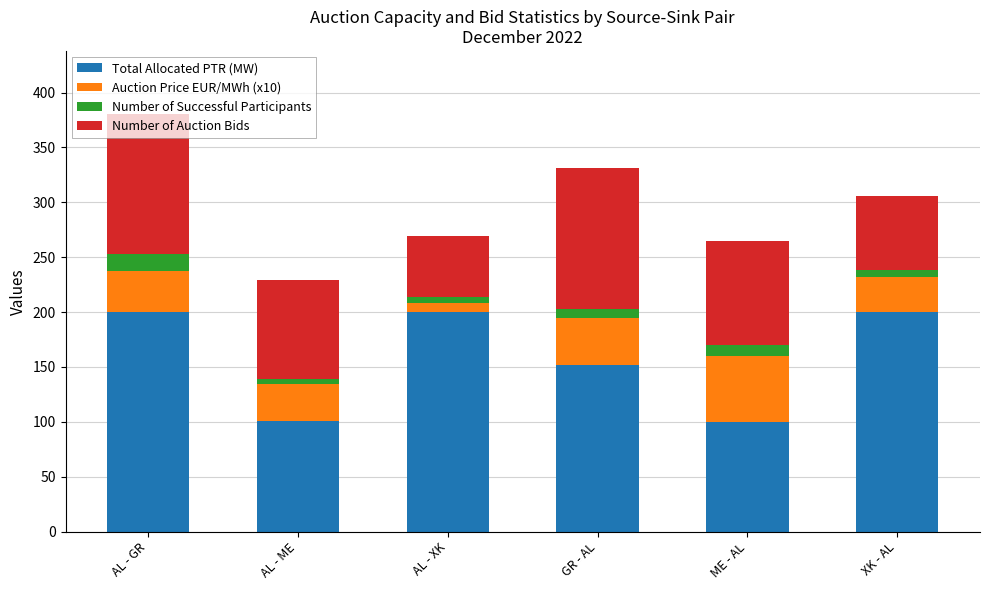

What is the highest value of the Total Allocated PTR (MW) series?

200.0